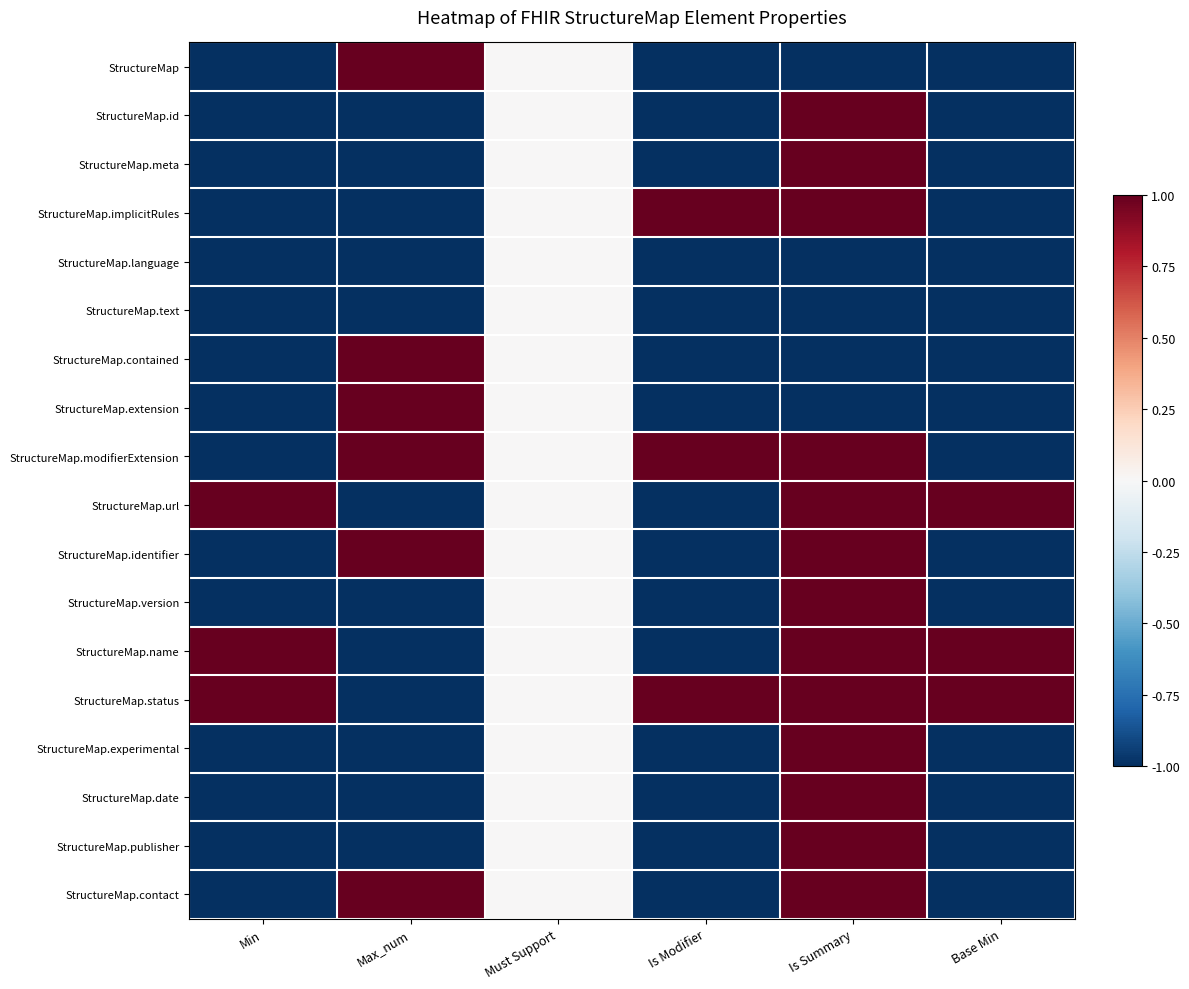

Which series has the largest range (max minus min)?

StructureMap